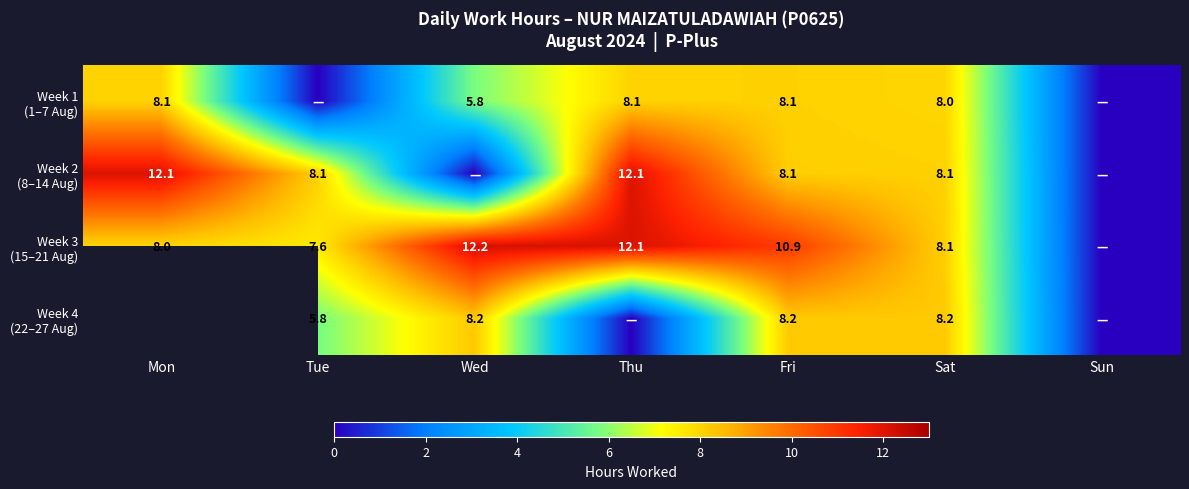

Is the value of Week 4 (22–27 Aug) at Thu greater than the value of Week 1 (1–7 Aug) at Tue?

No